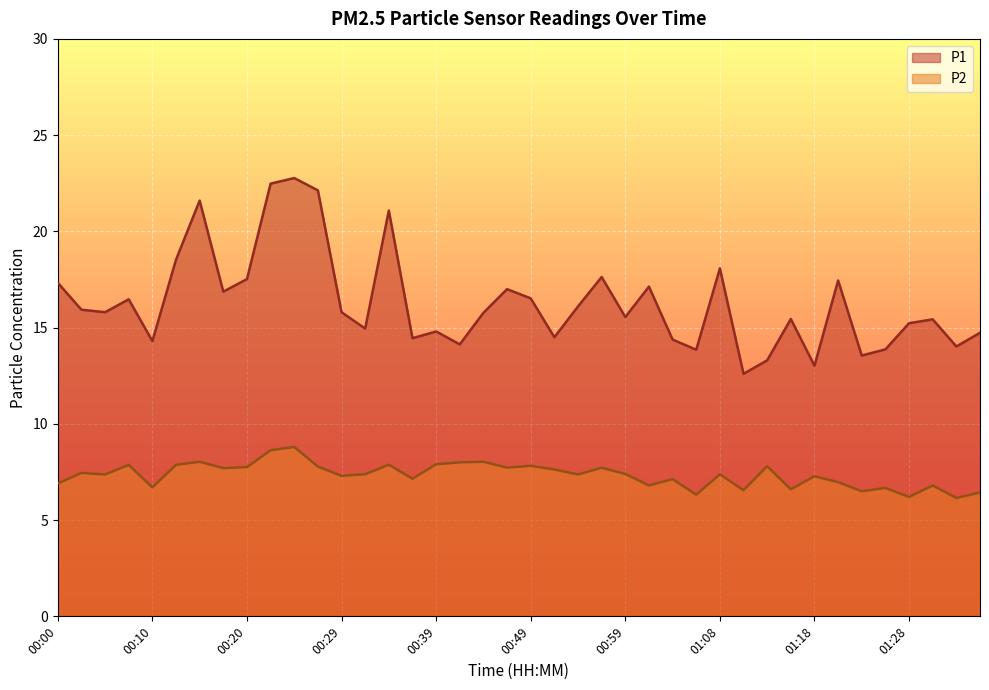

Between 00:20 and 00:32, which is larger?

00:20